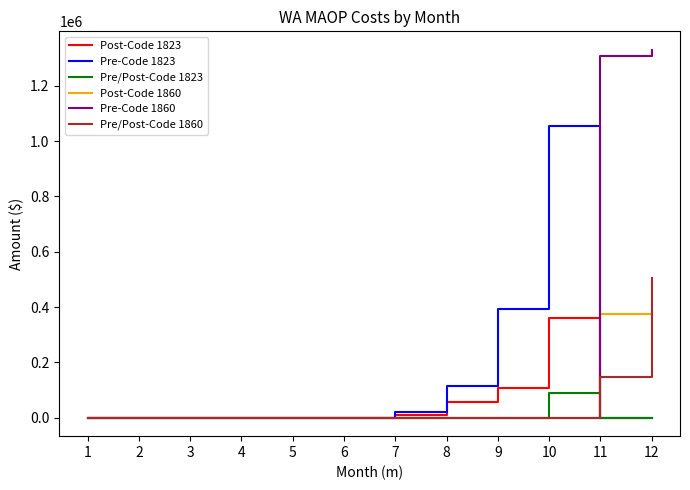

Which series has the largest range (max minus min)?

Pre-Code 1860